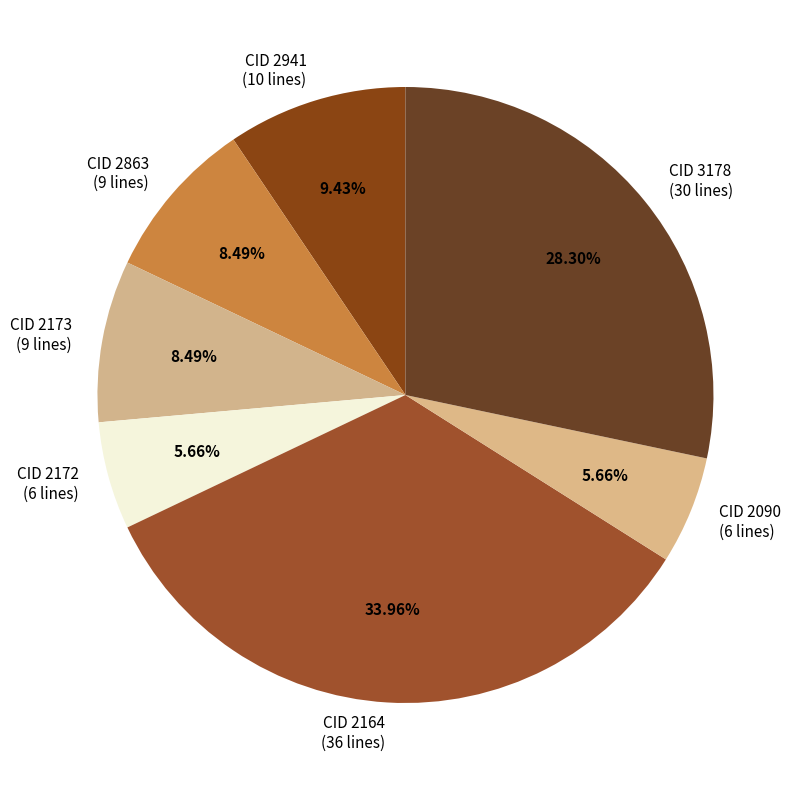

To the nearest percent, what is the difference between the largest and smallest slice percentages?

28%